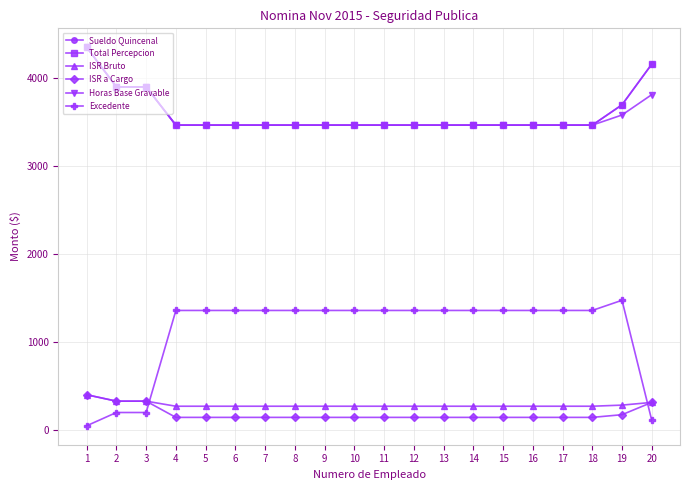

Is this an area chart (filled region under the line)?

No